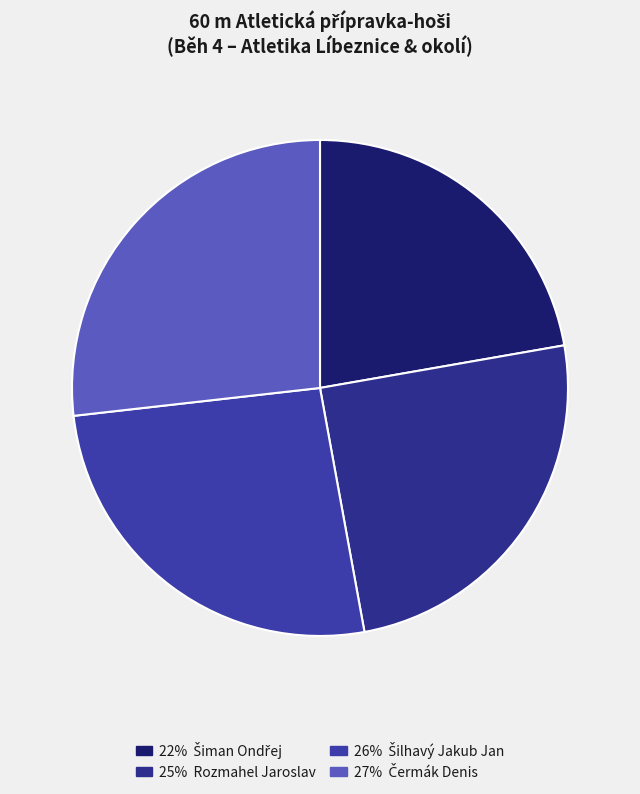

Count the number of slices in the pie.

4